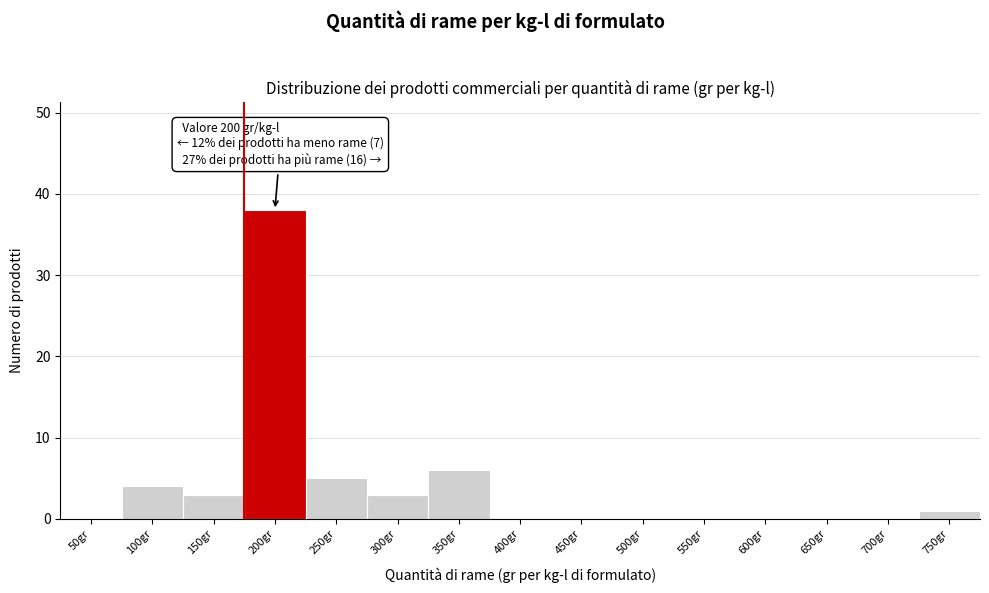

Reading left to right, transcribe all the data shown in this chart.

50gr=0	100gr=4	150gr=3	200gr=38	250gr=5	300gr=3	350gr=6	400gr=0	450gr=0	500gr=0	550gr=0	600gr=0	650gr=0	700gr=0	750gr=1